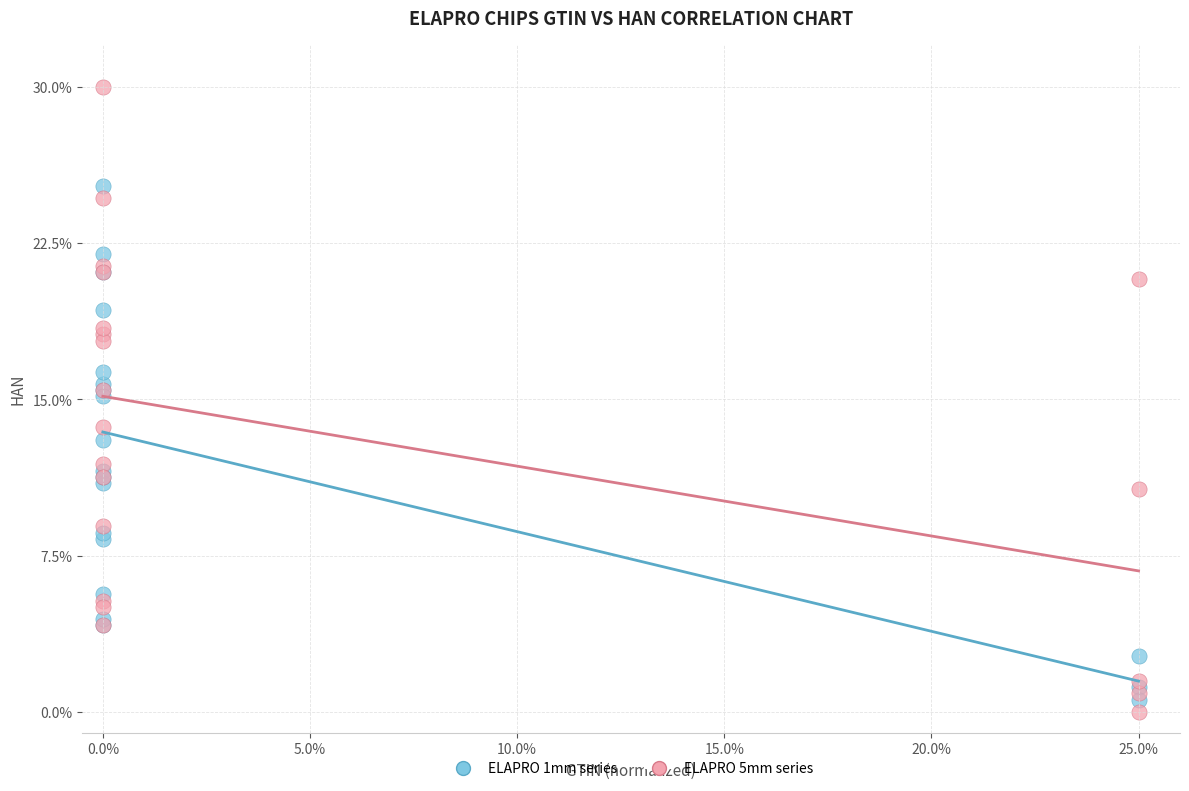

What are all the series names shown in the legend?

ELAPRO 1mm series, ELAPRO 5mm series